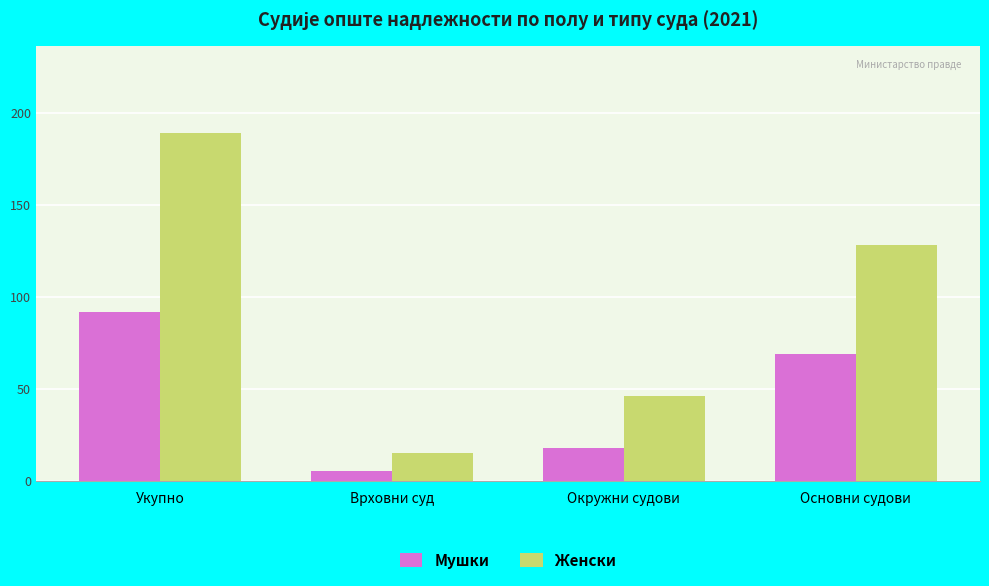

At which category does the chart reach its minimum across all series?

Врховни суд